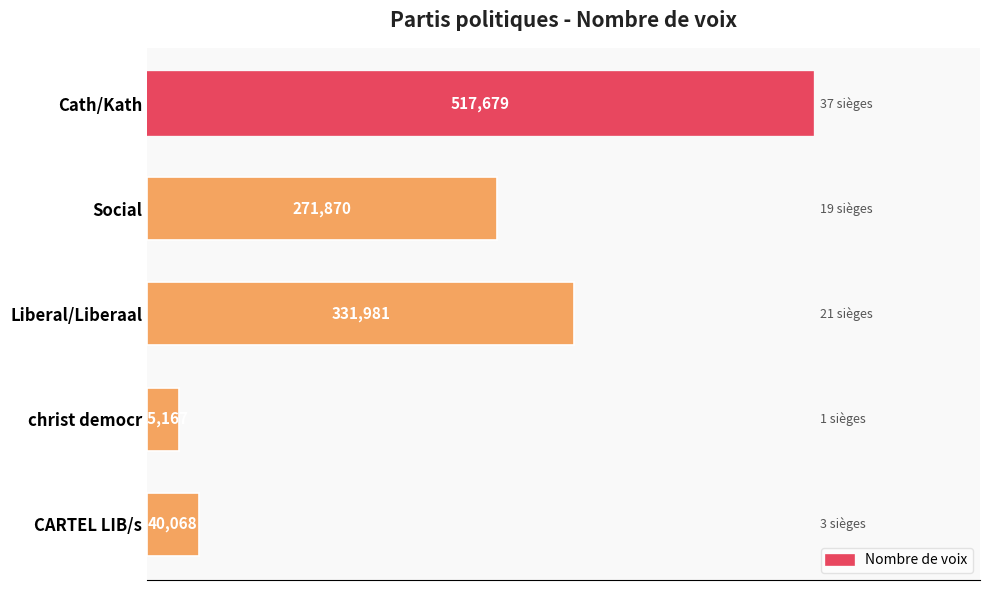

What is the label of the 3rd bar from the top?

Liberal/Liberaal